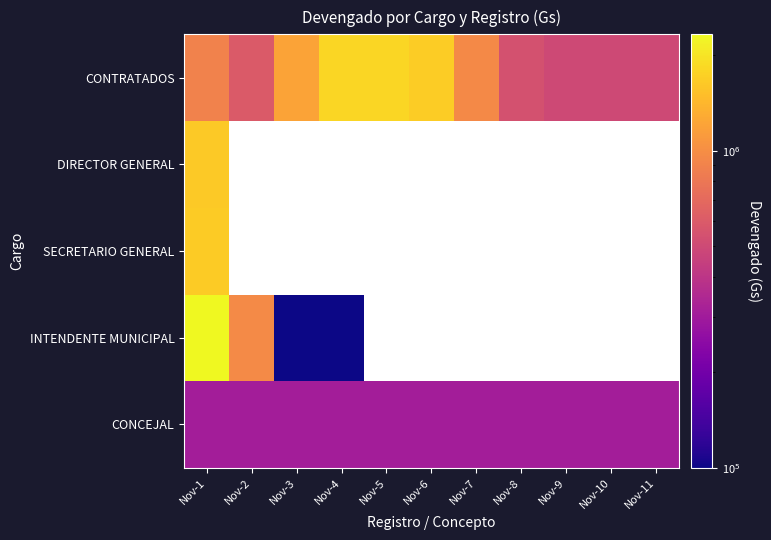

What is the total value across all series at Nov-11?

810000